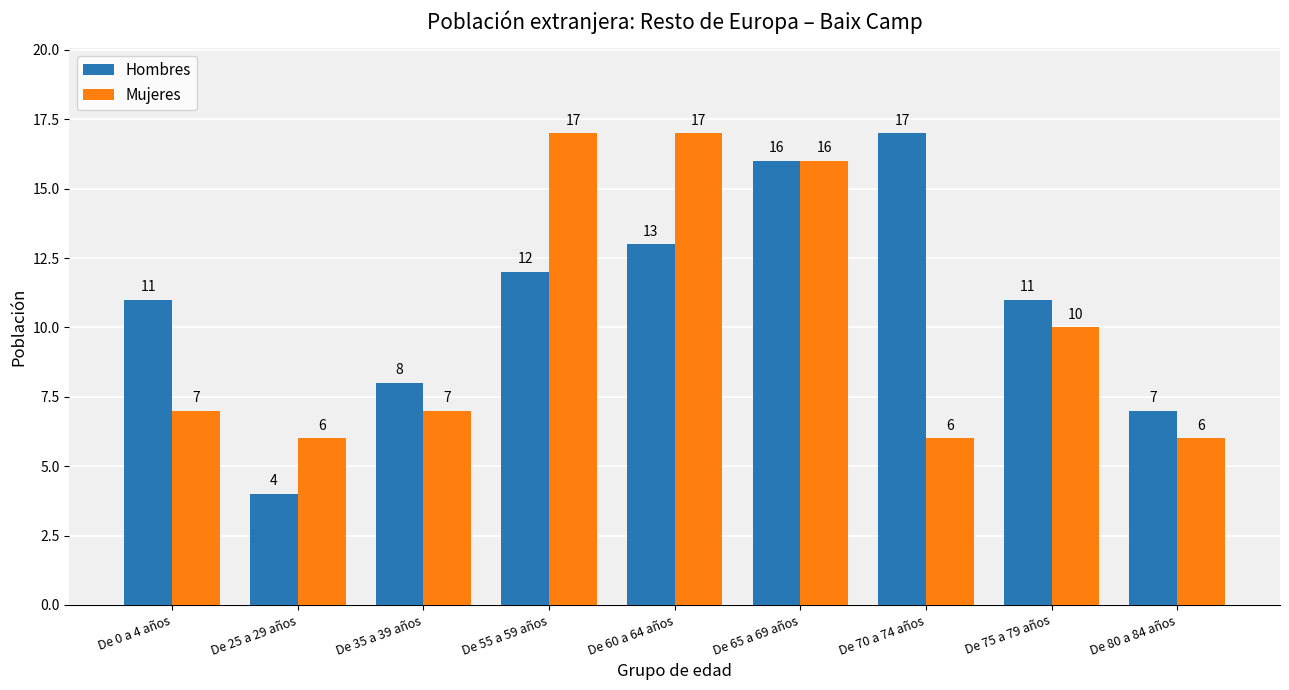

What is the total value across all series at De 70 a 74 años?

23